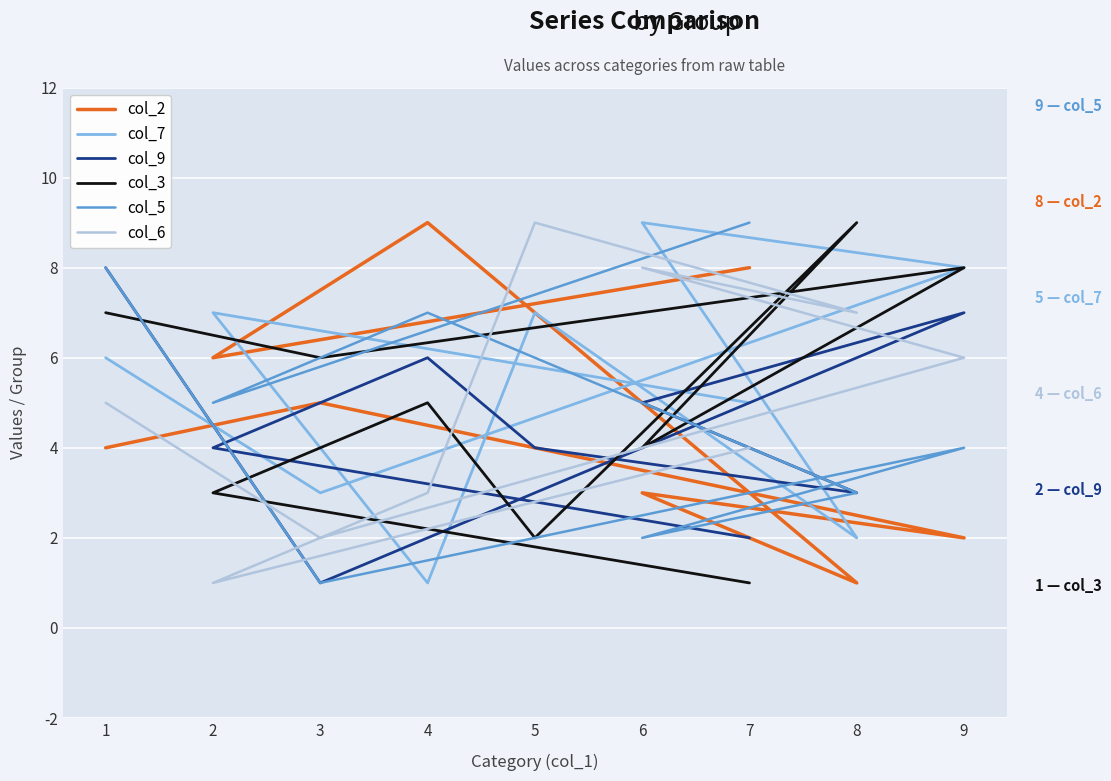

What is the sum of the col_2 values at 3 and 2?

11